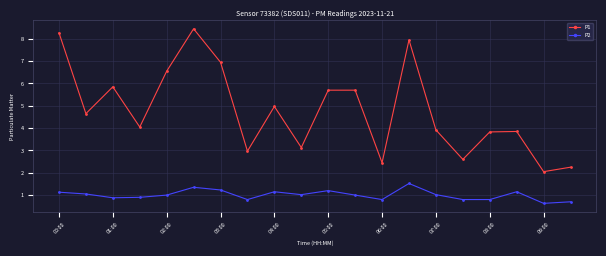

Rank the series by their maximum value, from highest to lowest.

P1, P2